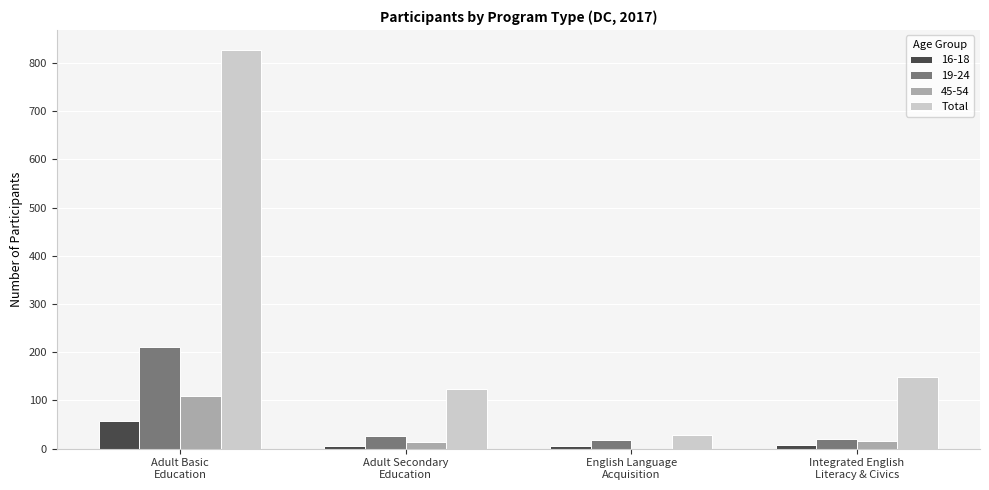

Which series has the largest total across all categories?

Total